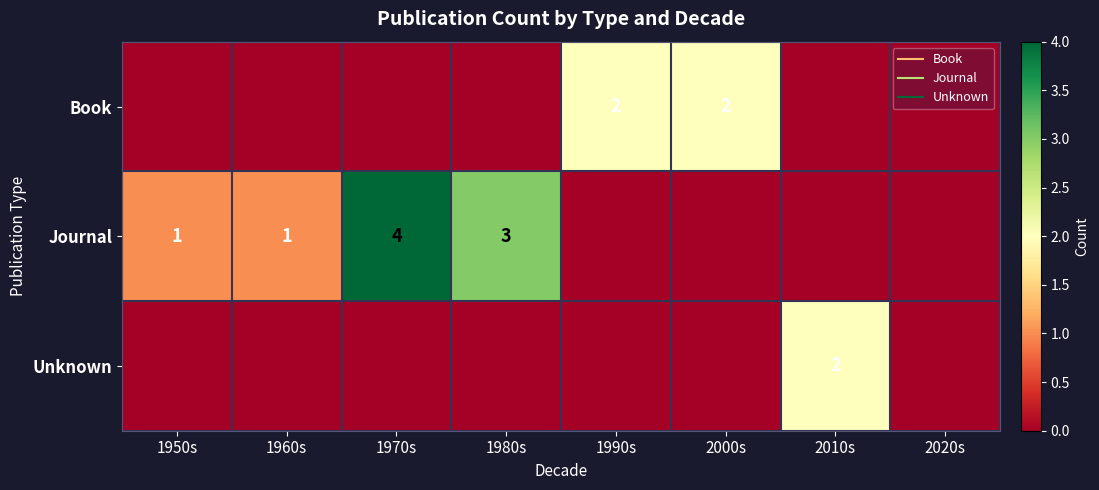

At which label is Journal closest to 2?

1950s